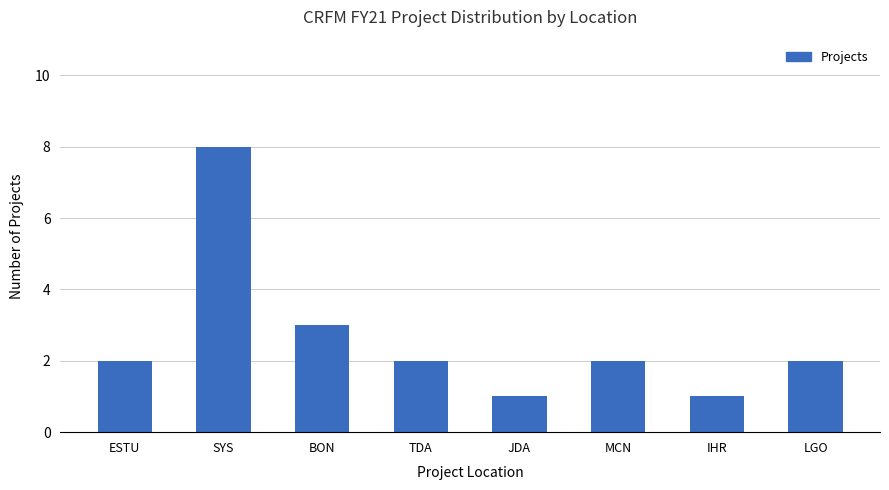

Is it true that the value at JDA is 1?

True